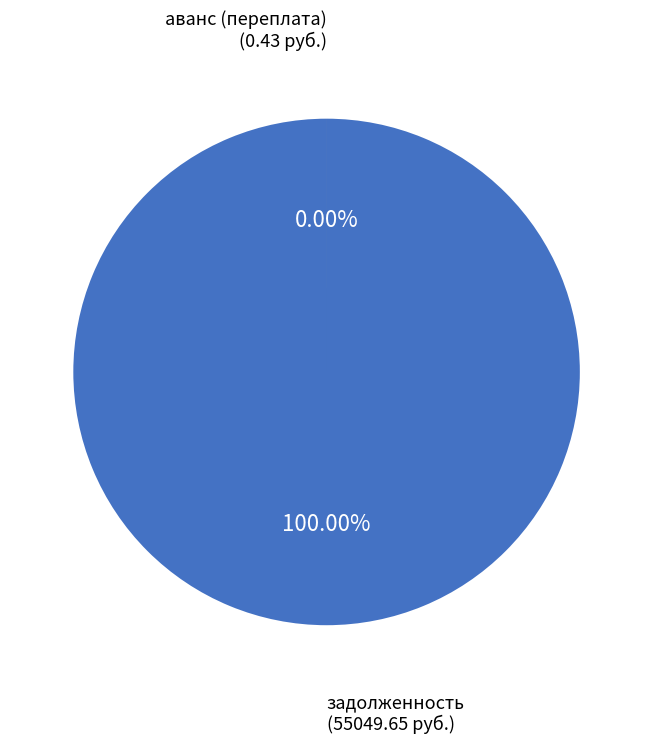

Between аванс (переплата) and задолженность, which is larger?

задолженность